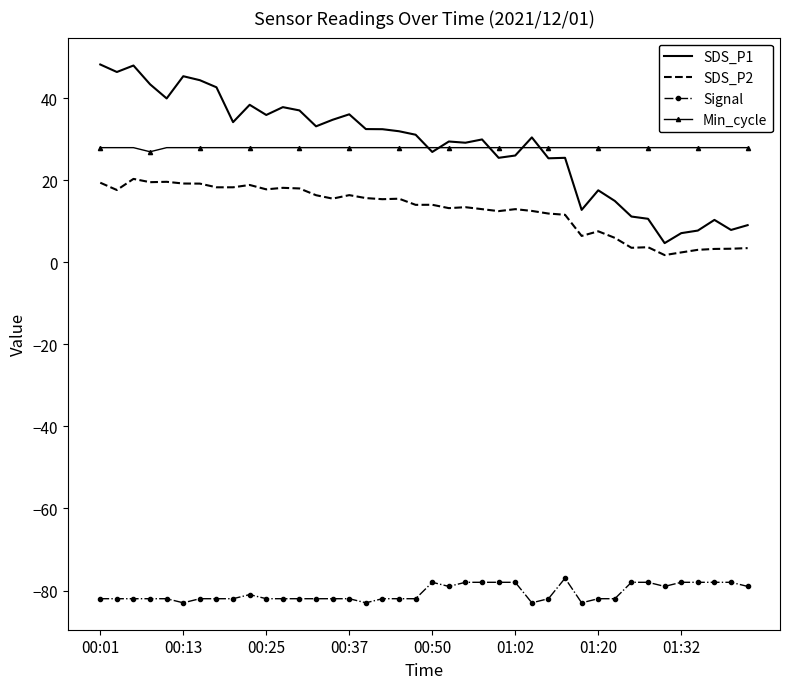

What is the maximum value shown in the chart?

48.3